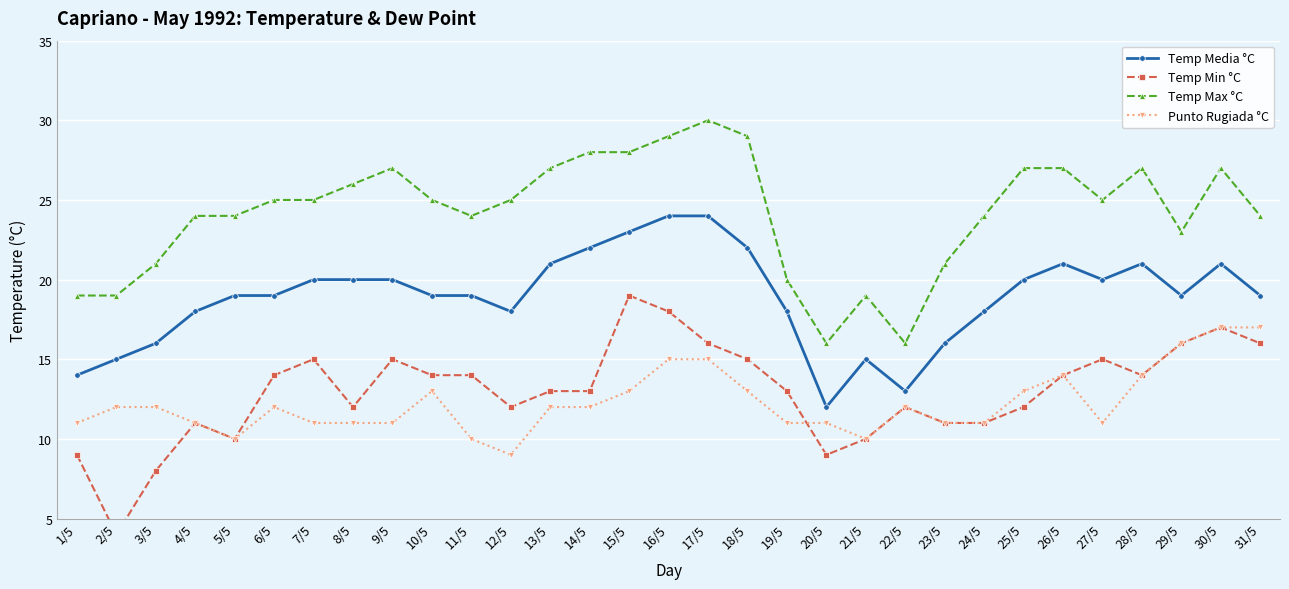

What is the difference between the Punto Rugiada °C values at 18/5 and 8/5?

2